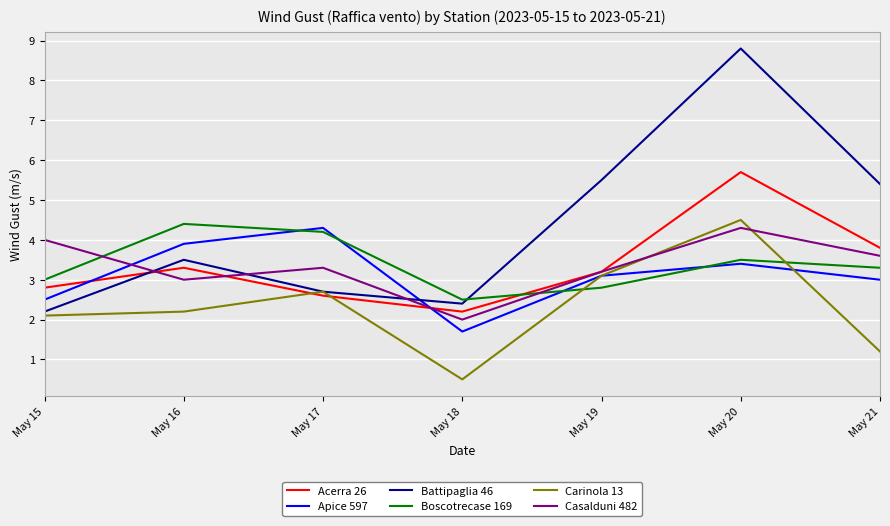

Which series changed the most between May 18 and May 20?

Battipaglia 46